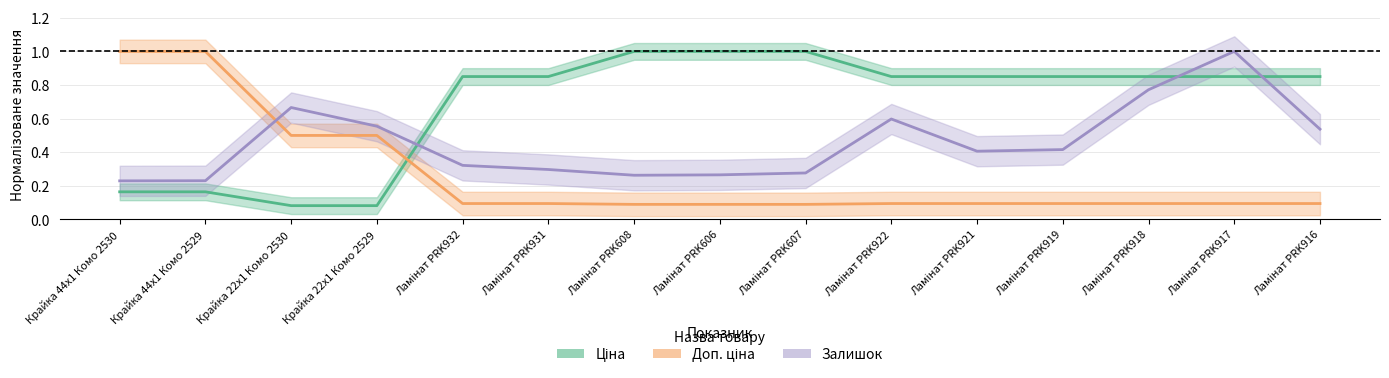

How many intersections are there between Доп. ціна and Залишок?

1